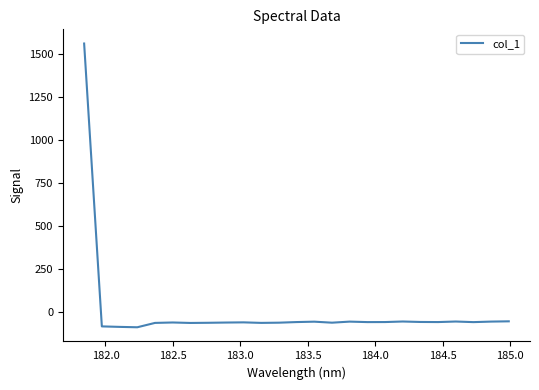

What is the minimum value shown in the chart?

-87.8